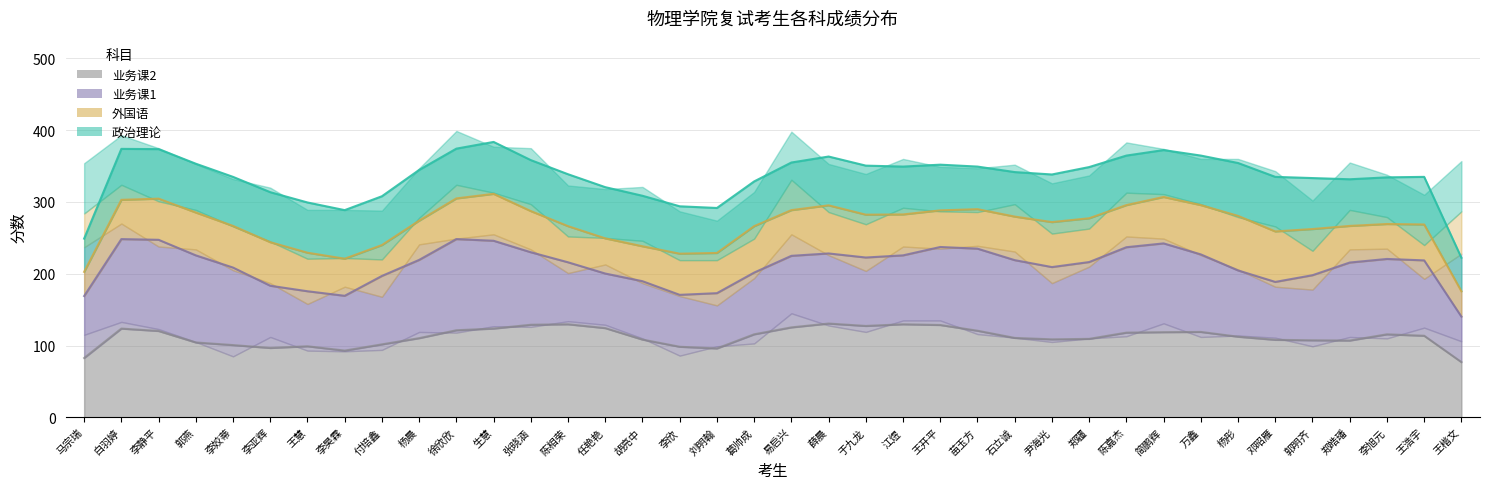

Is the value of 业务课2 at 李静平 greater than the value of 业务课1 at 王慧?

No